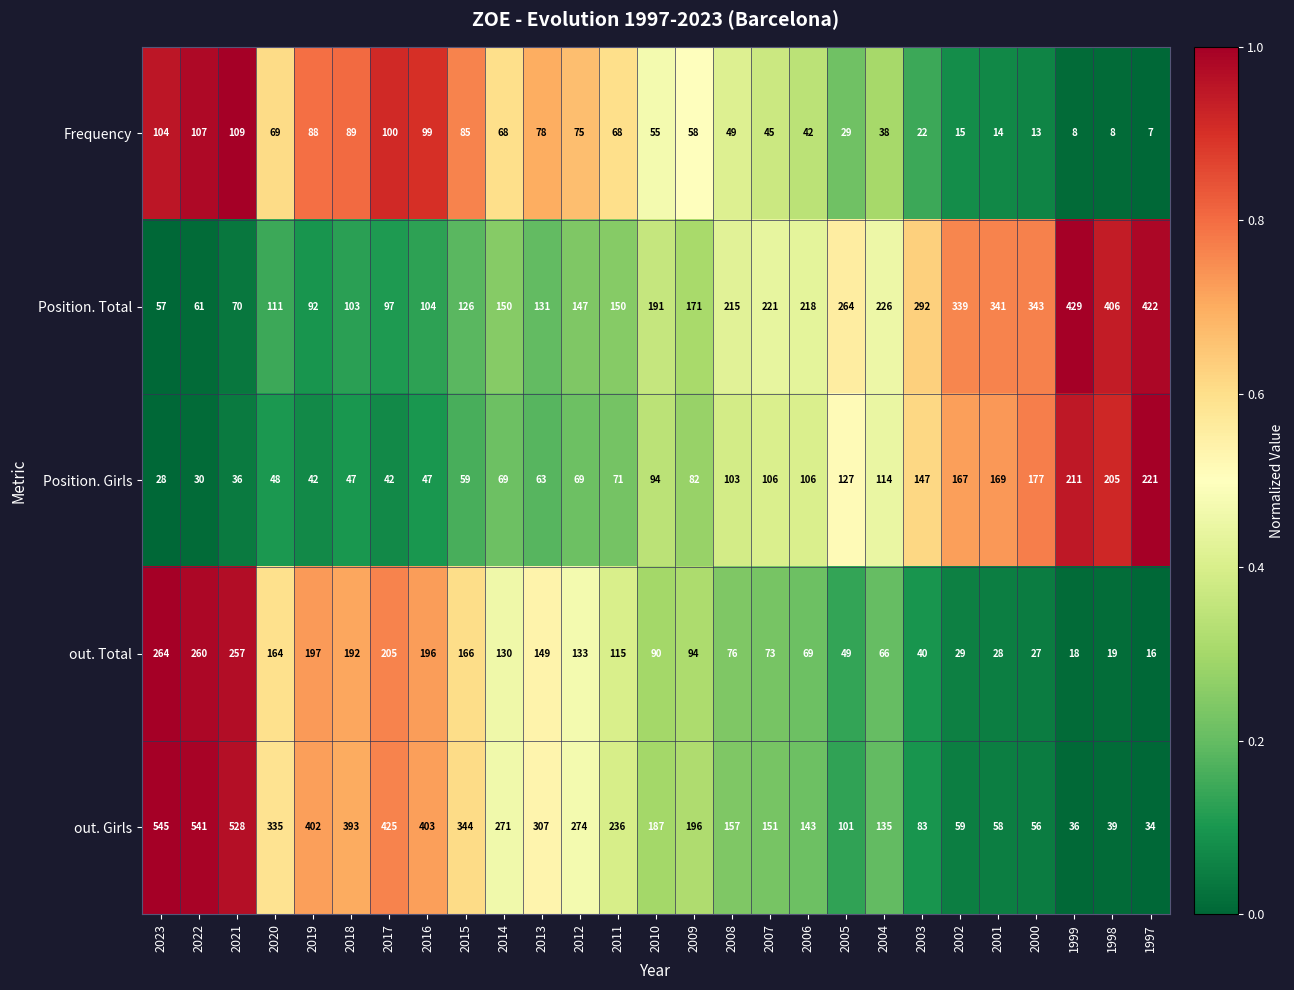

Which series changed the most between 2023 and 2020?

out. Girls